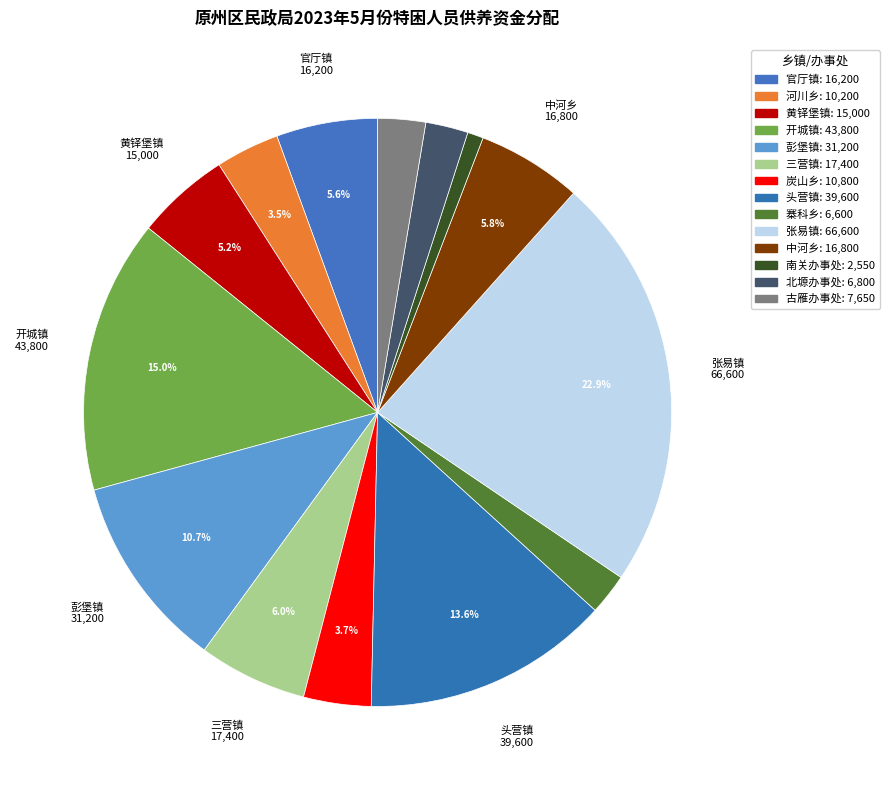

To the nearest percent, what is the difference between the largest and smallest slice percentages?

22%